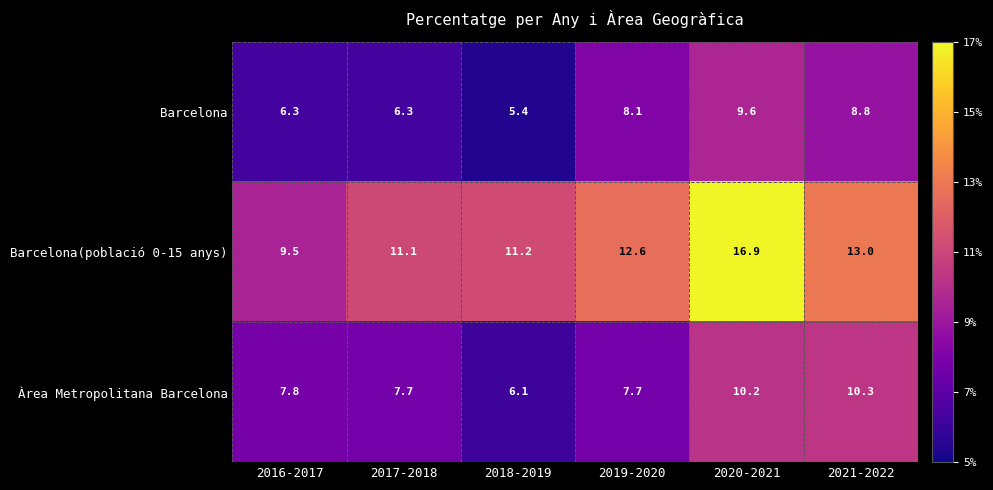

The Barcelona series shows 4.8 at 2019-2020. True or false?

False